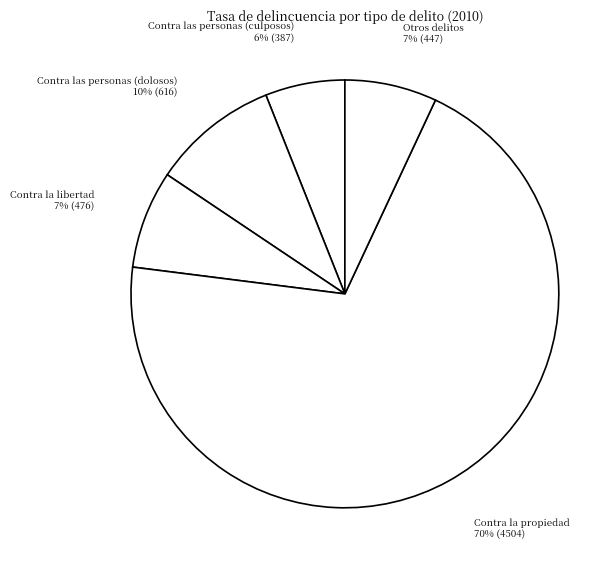

Is there a majority slice in this chart?

Yes